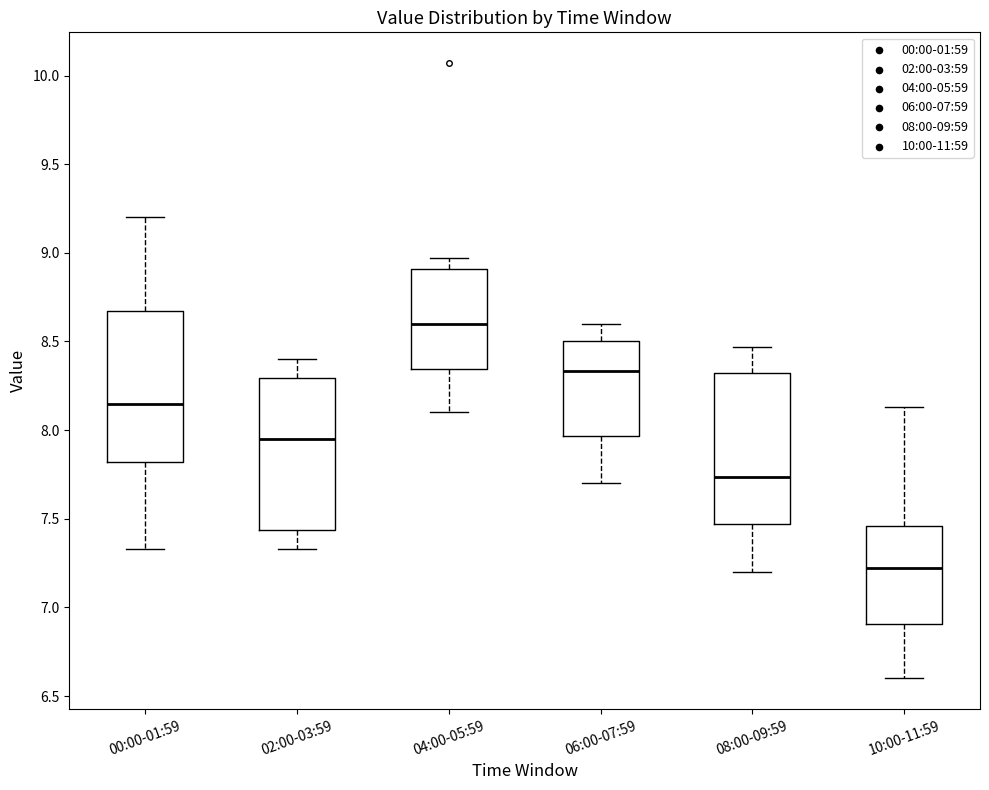

Which box's median line is the highest?

04:00-05:59